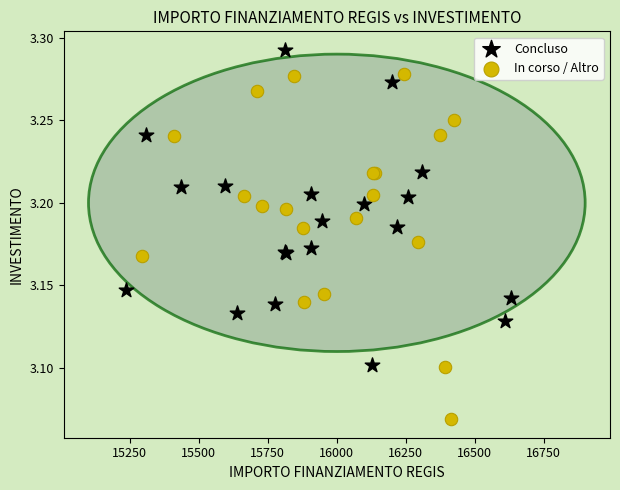

Which series reaches the maximum Y coordinate?

Concluso